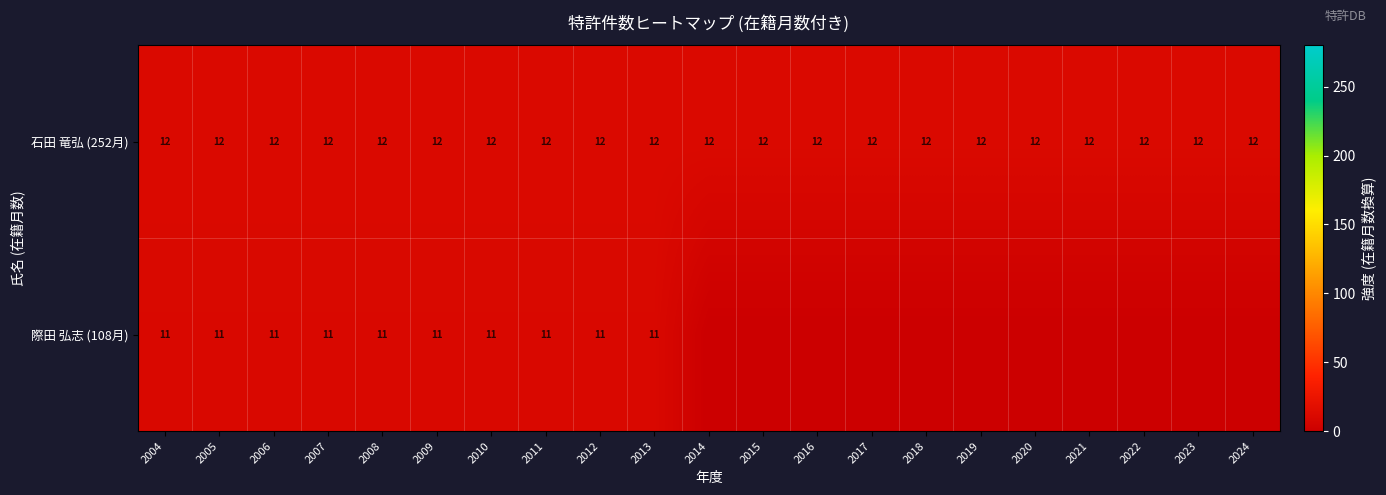

What is the maximum value shown in the chart?

12.0